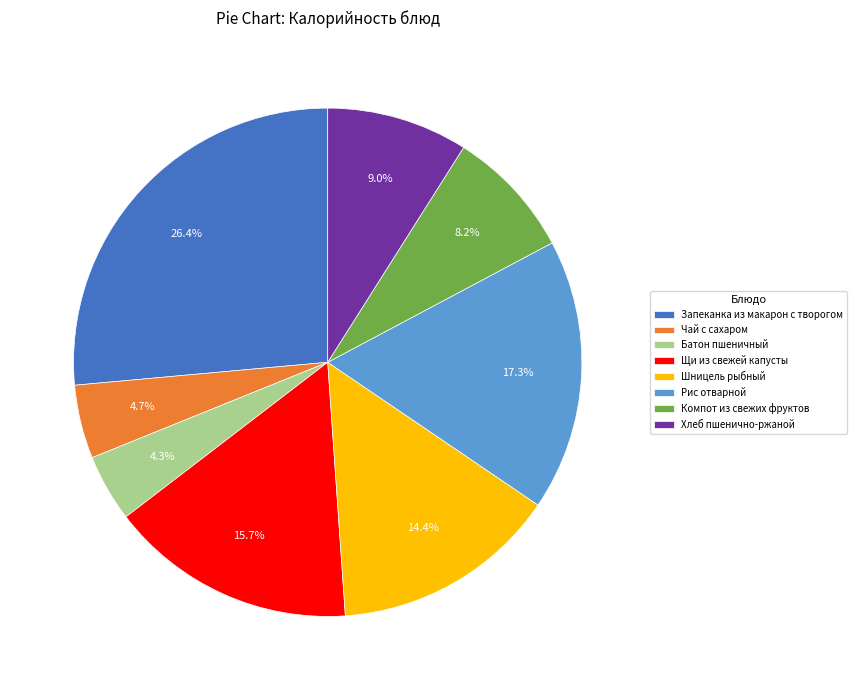

True or false: Рис отварной accounts for 17% of the total.

True